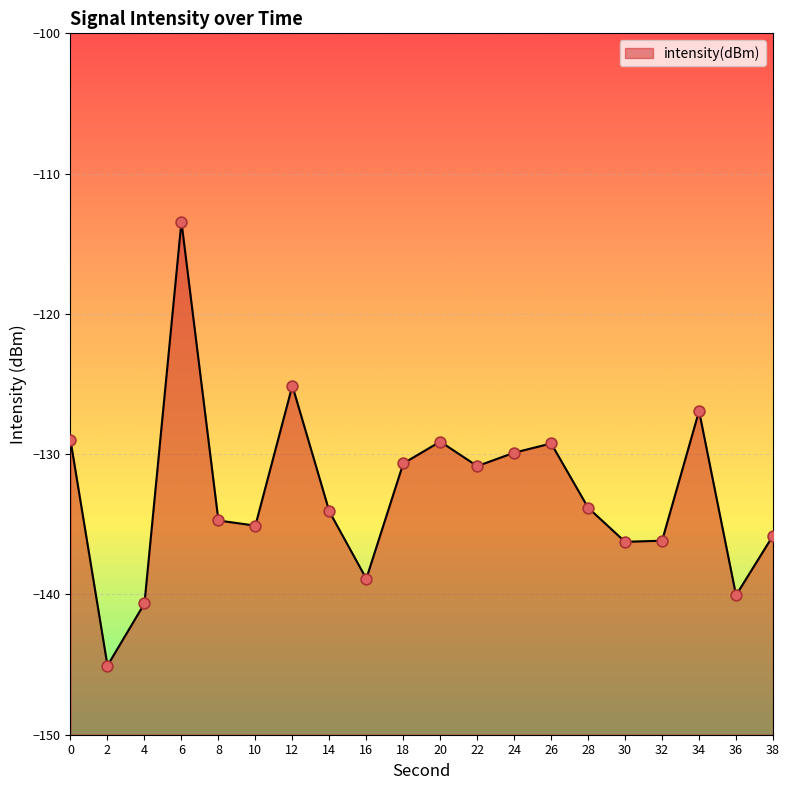

Between 20 and 12, which is larger?

12